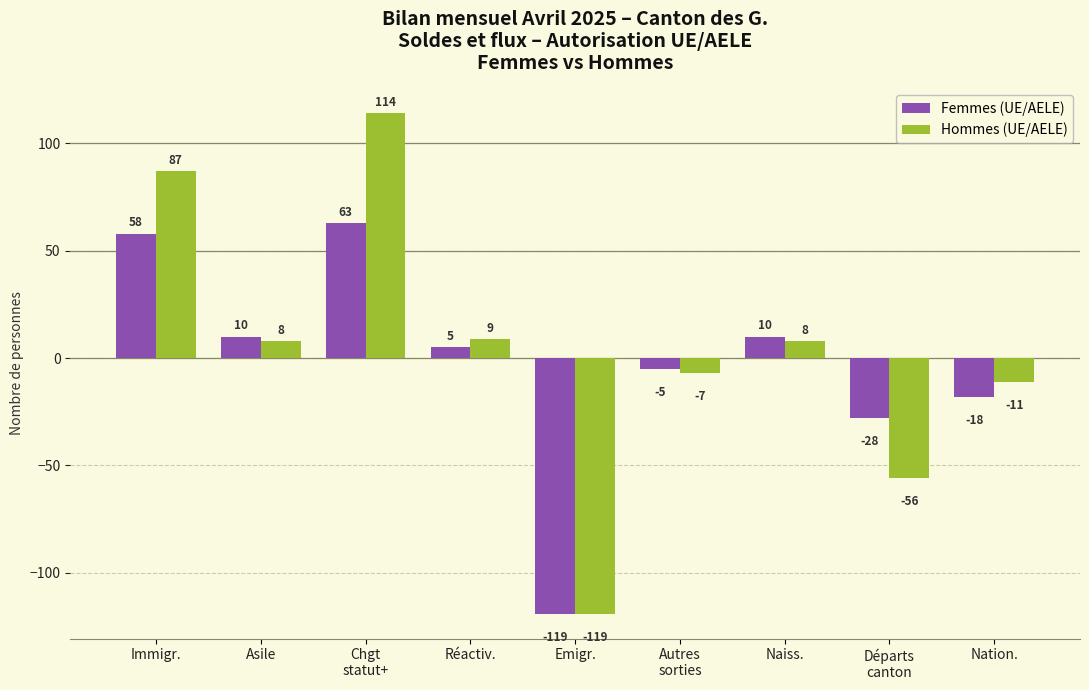

Where is Femmes (UE/AELE) nearest to the value -28?

Départs
canton